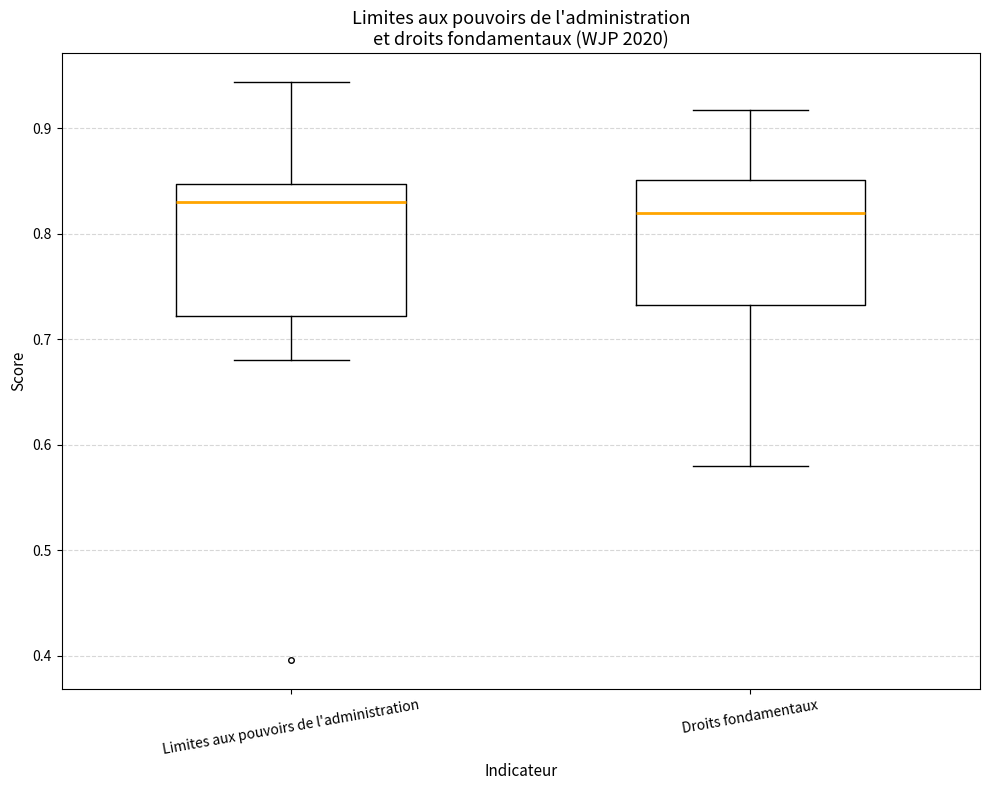

Which box's median line is the highest?

Limites aux pouvoirs de l'administration